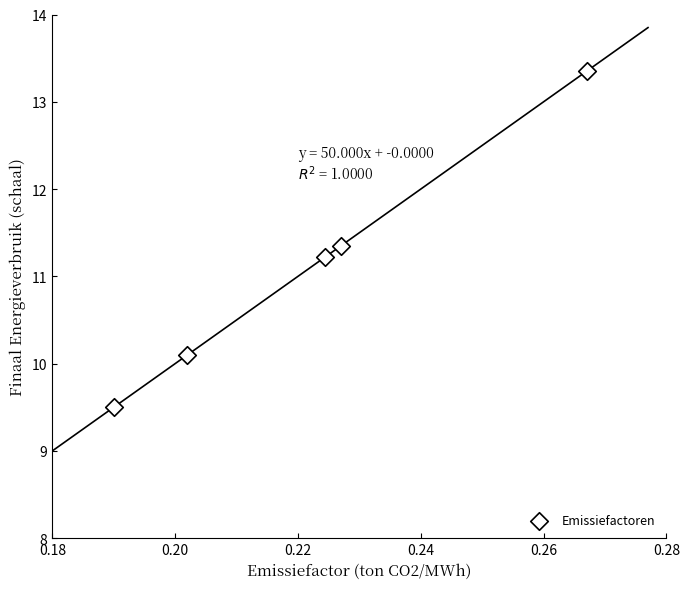

What Y value in the scatter plot is closest to 11?

11.2